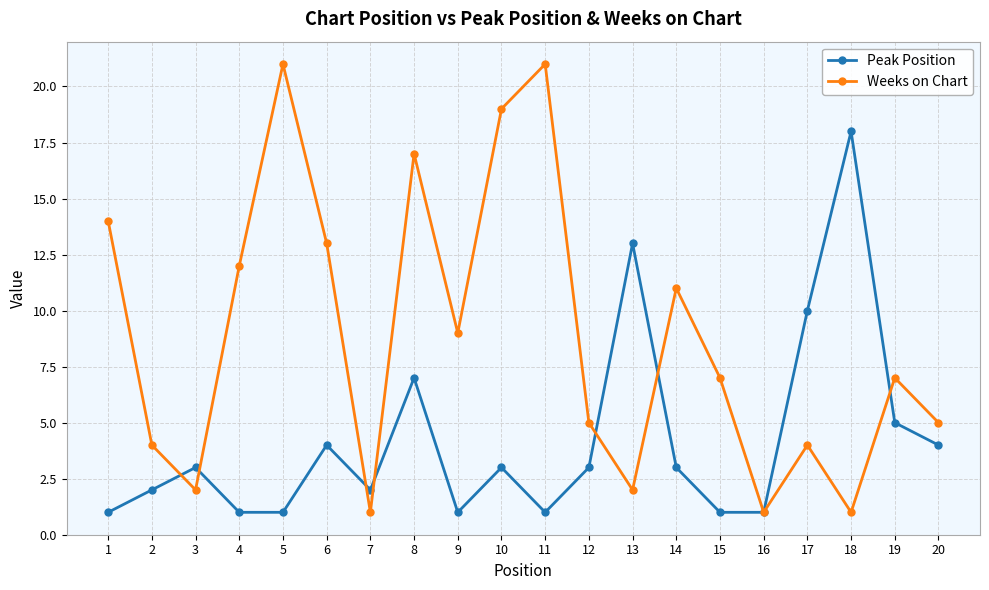

After their last crossing, which series has the higher values: Weeks on Chart or Peak Position?

Weeks on Chart